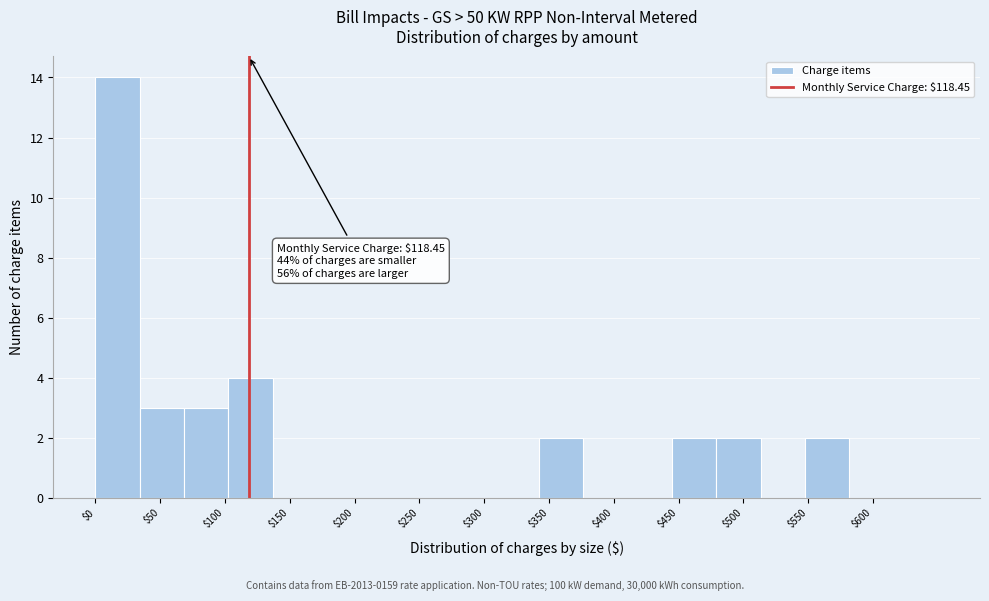

Over which range of the x-axis is the bar tallest?

0 to 35